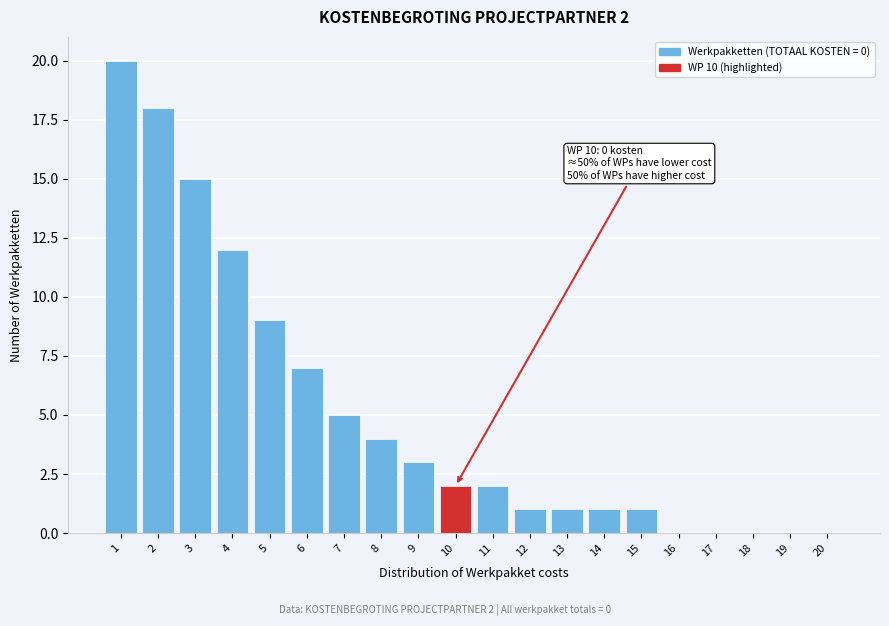

Reading left to right, extract all data points from this chart.

1=20	2=18	3=15	4=12	5=9	6=7	7=5	8=4	9=3	10=2	11=2	12=1	13=1	14=1	15=1	16=0	17=0	18=0	19=0	20=0